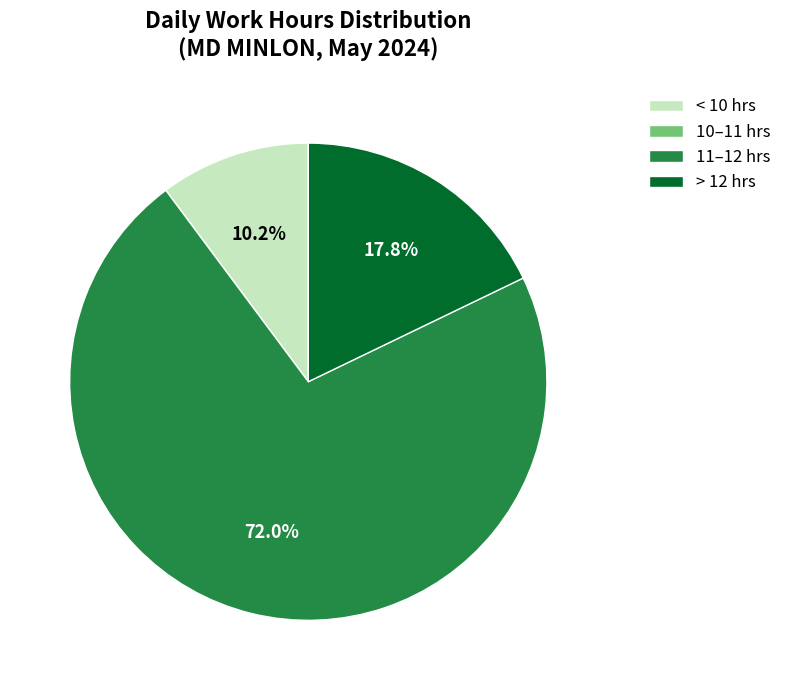

Does < 10 hrs account for over 50% of the chart?

No